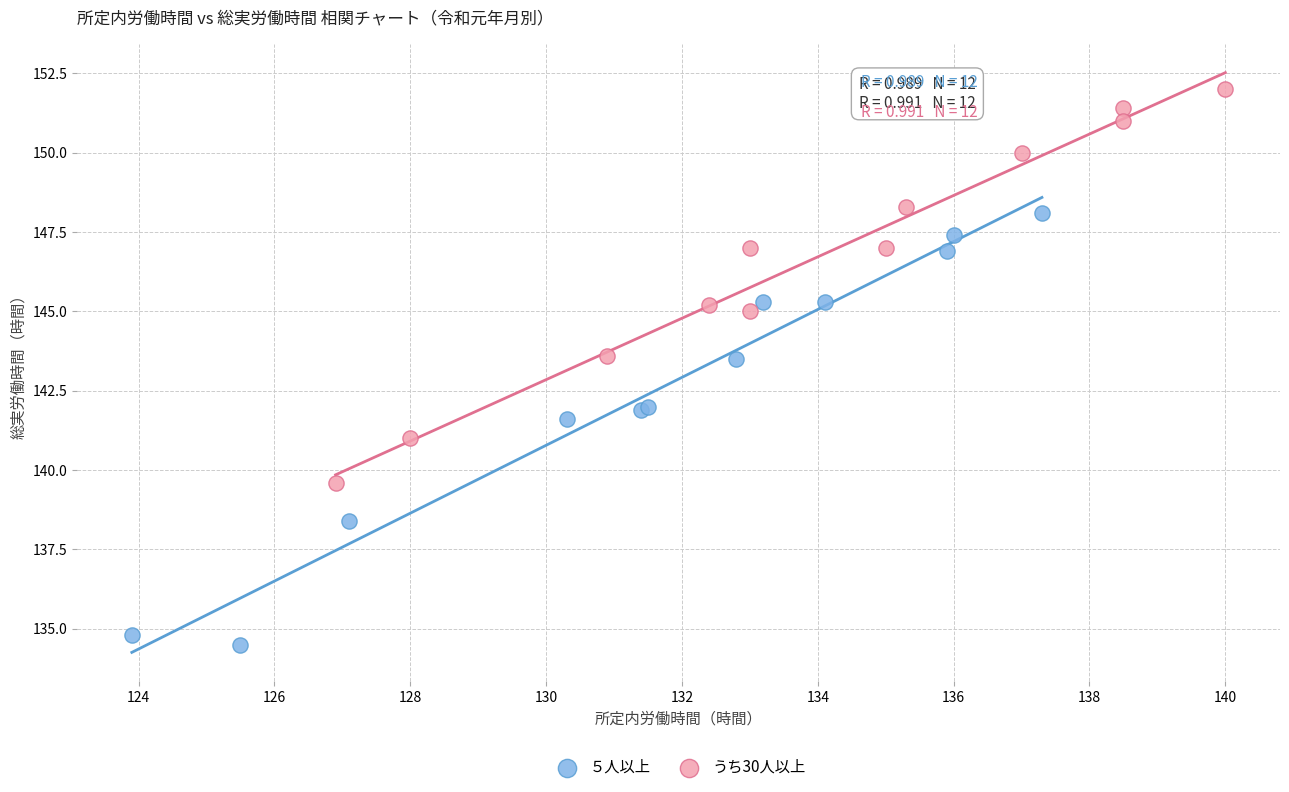

Which series reaches the minimum Y coordinate?

５人以上